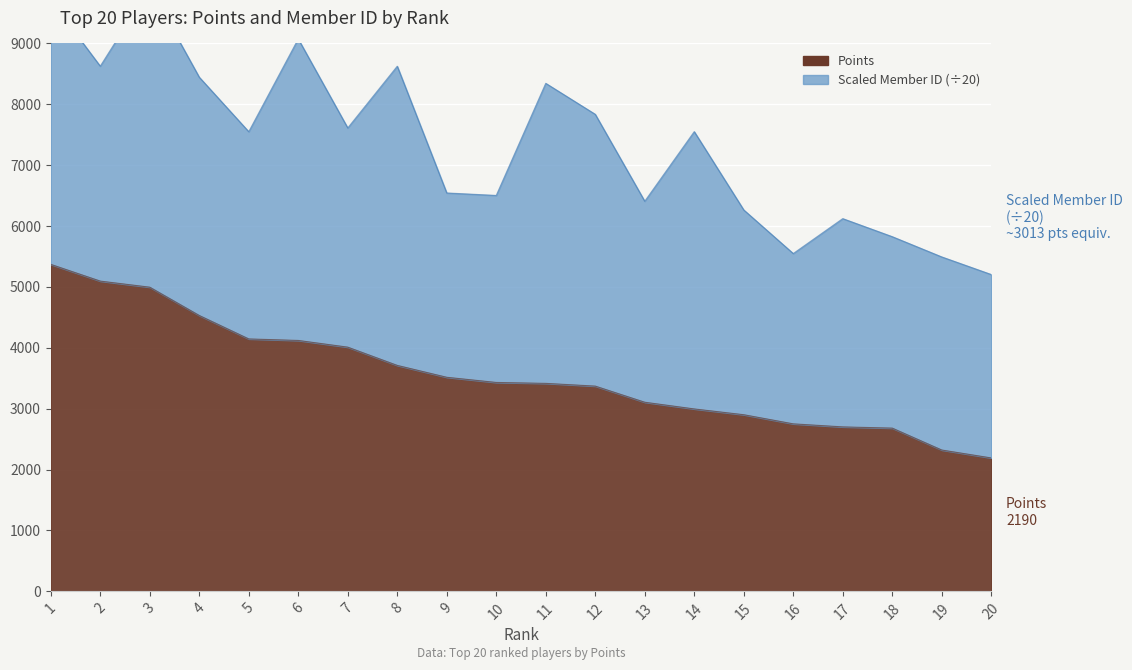

What is the difference between the maximum and minimum values?

3180